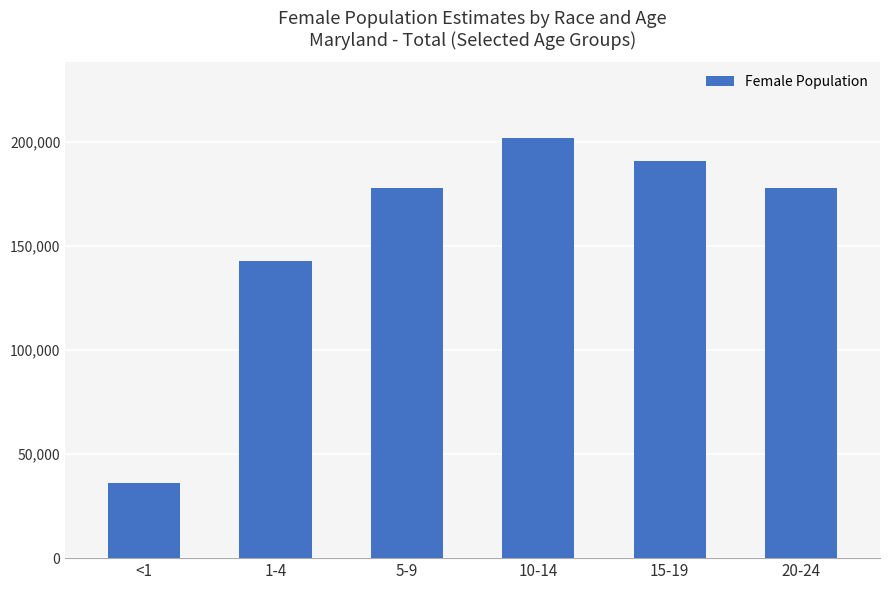

What is the change in value from <1 to 5-9?

+141966